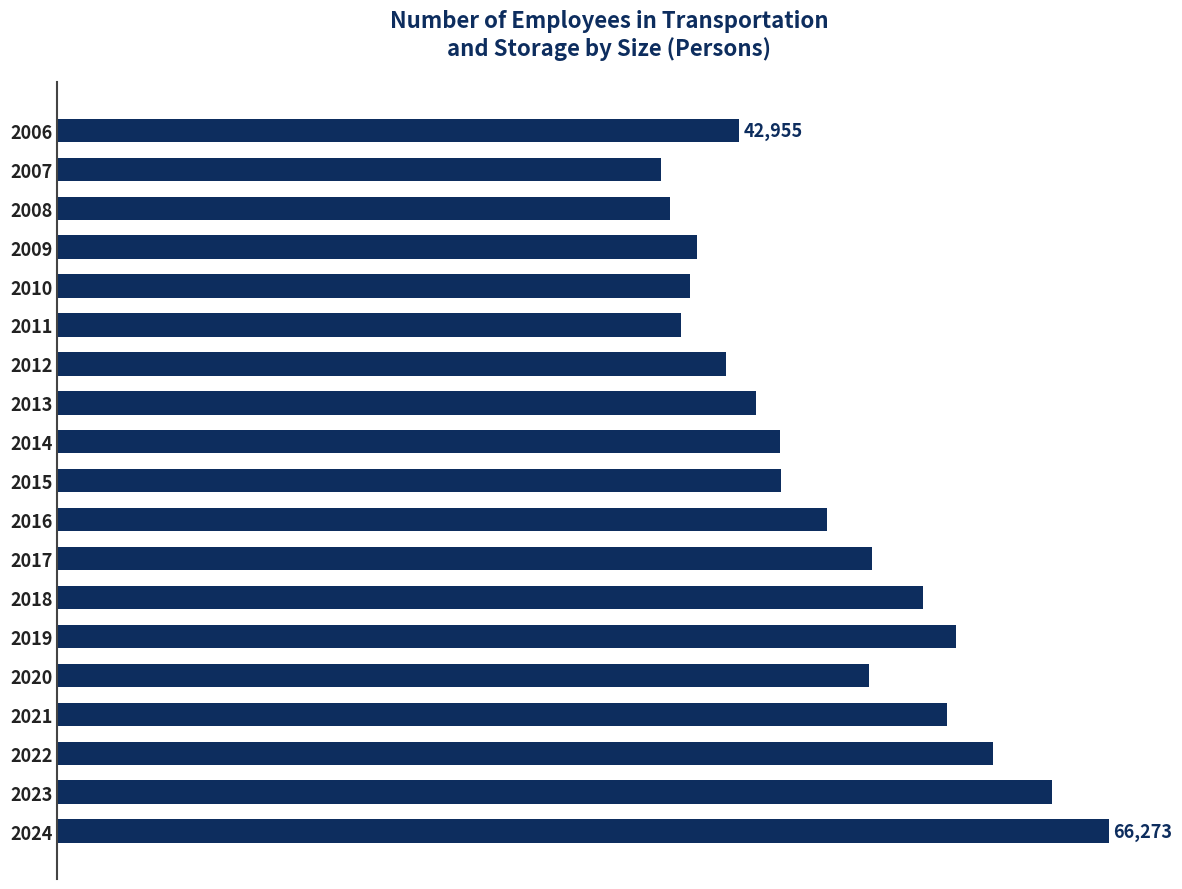

Are the bars horizontal?

Yes